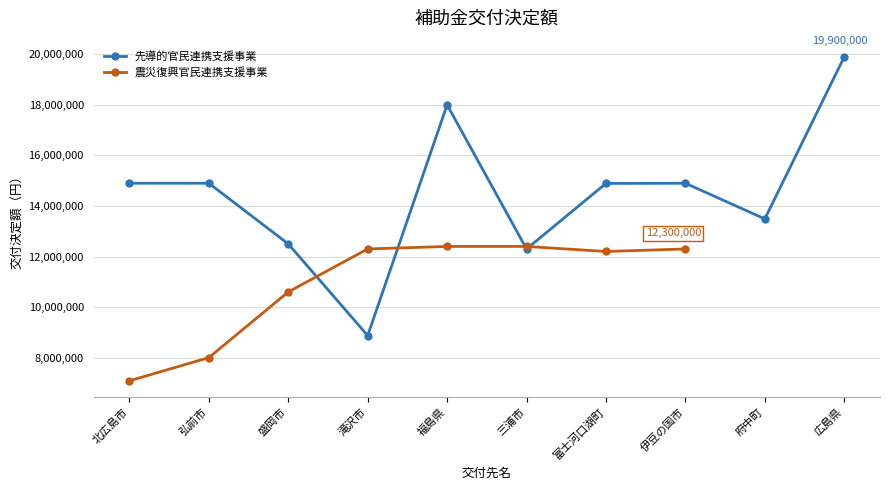

Count the number of values greater than 14900000.

2